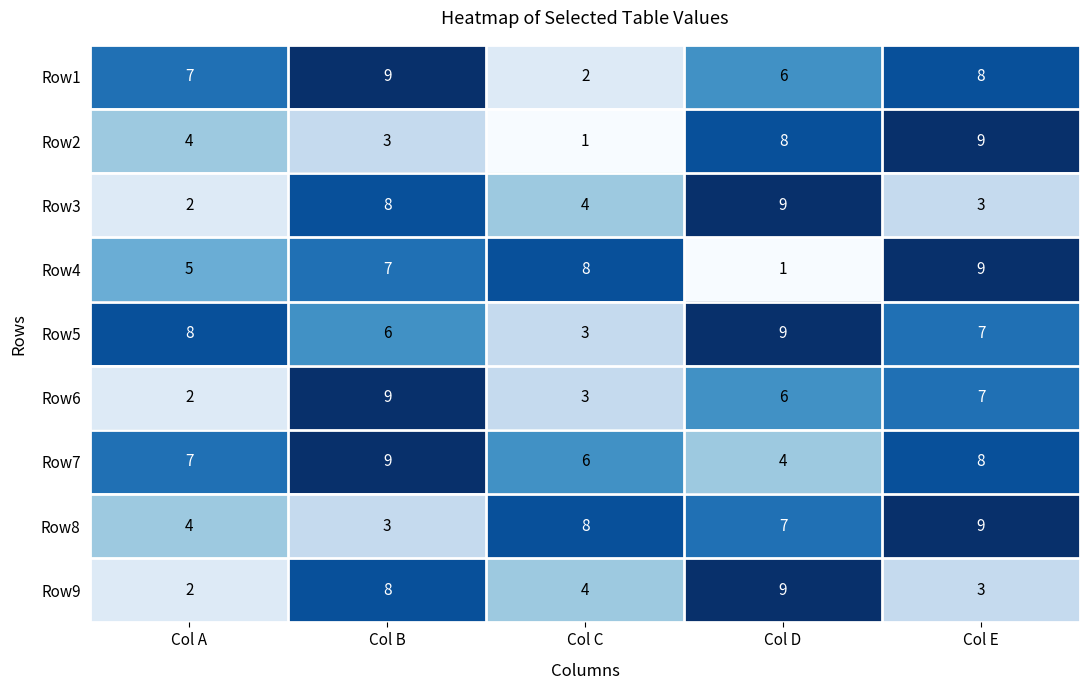

The Row9 series shows 14 at Col B. True or false?

False